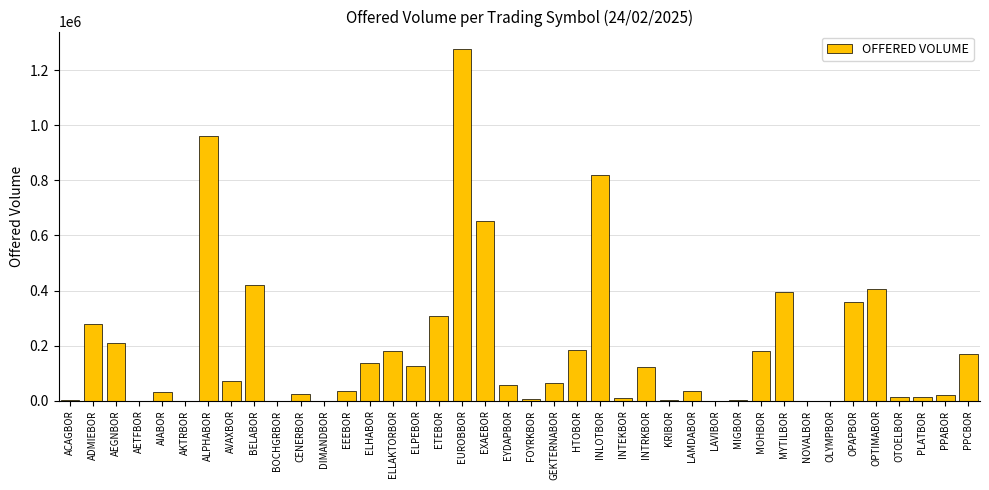

What is the maximum value shown in the chart?

1276768